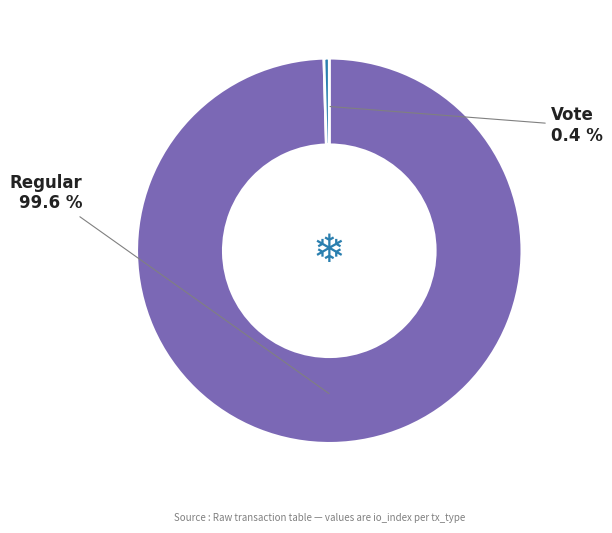

Does any single category account for the majority?

Yes